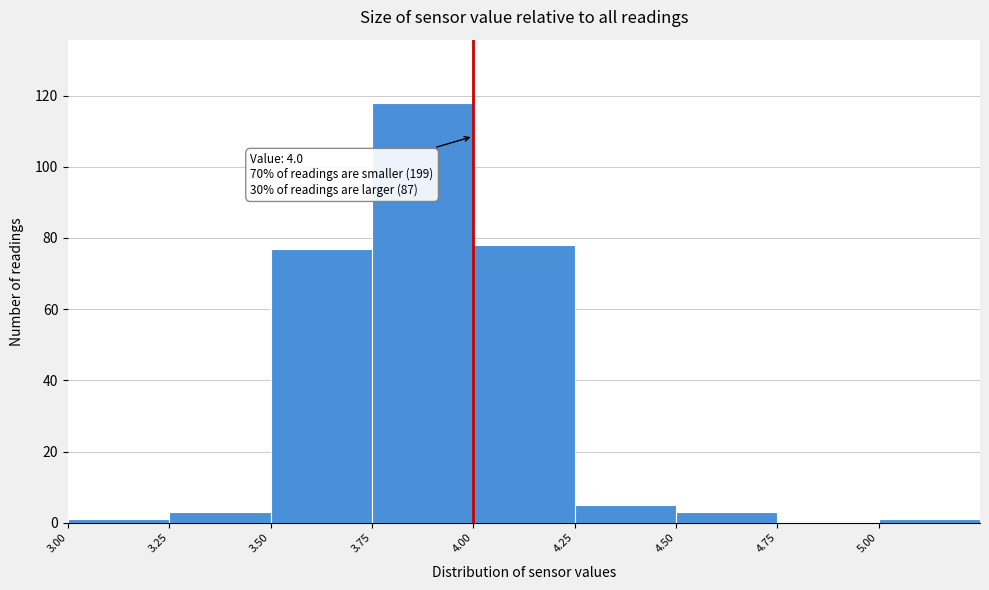

Which range on the x-axis has the tallest bar?

3.75 to 4.00